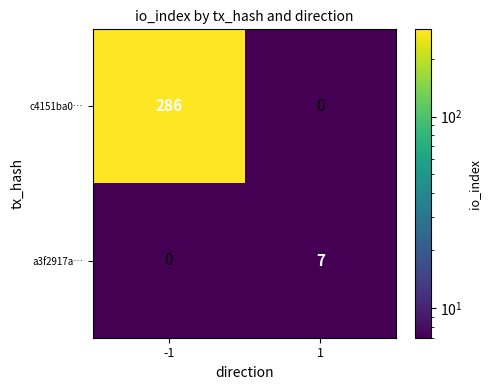

What is the difference between the a3f2917a… values at 1 and -1?

7